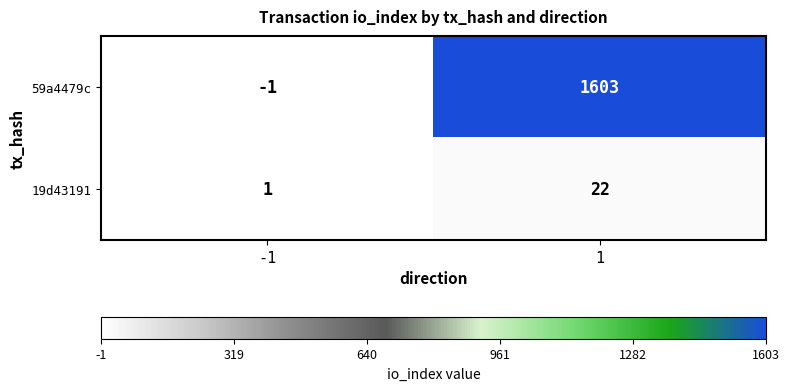

Which series has the largest total across all categories?

59a4479c